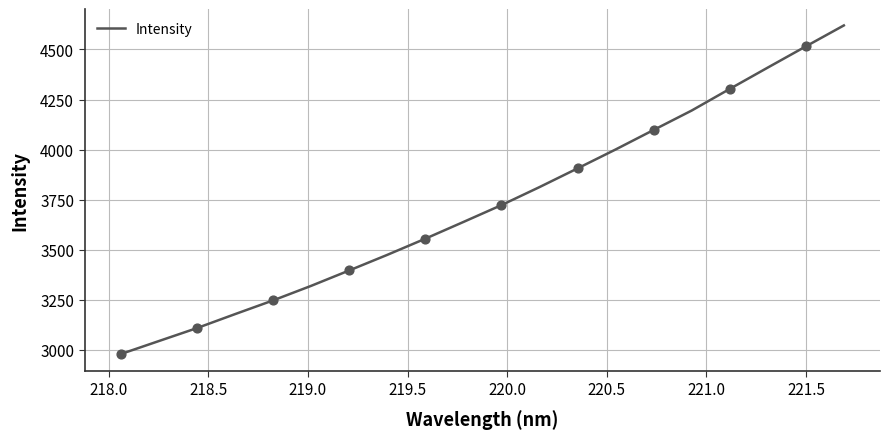

What is the maximum value shown in the chart?

4620.0